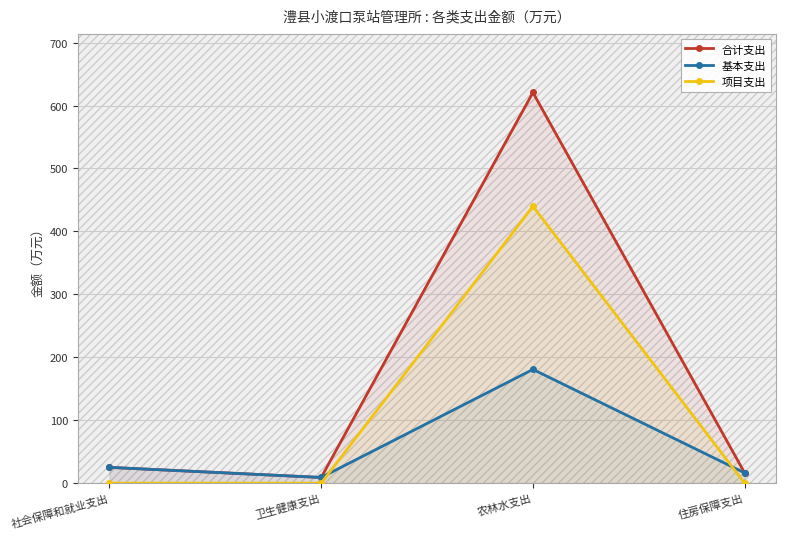

The 合计支出 series shows 9.1 at 卫生健康支出. True or false?

True